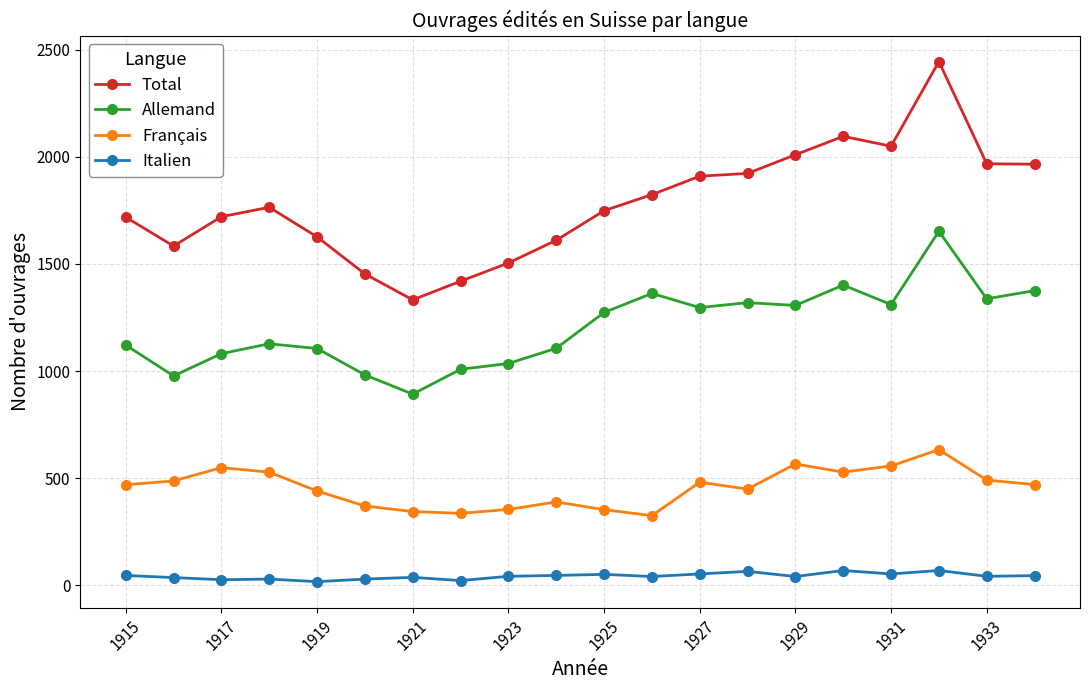

Which series has the widest spread of values?

Total